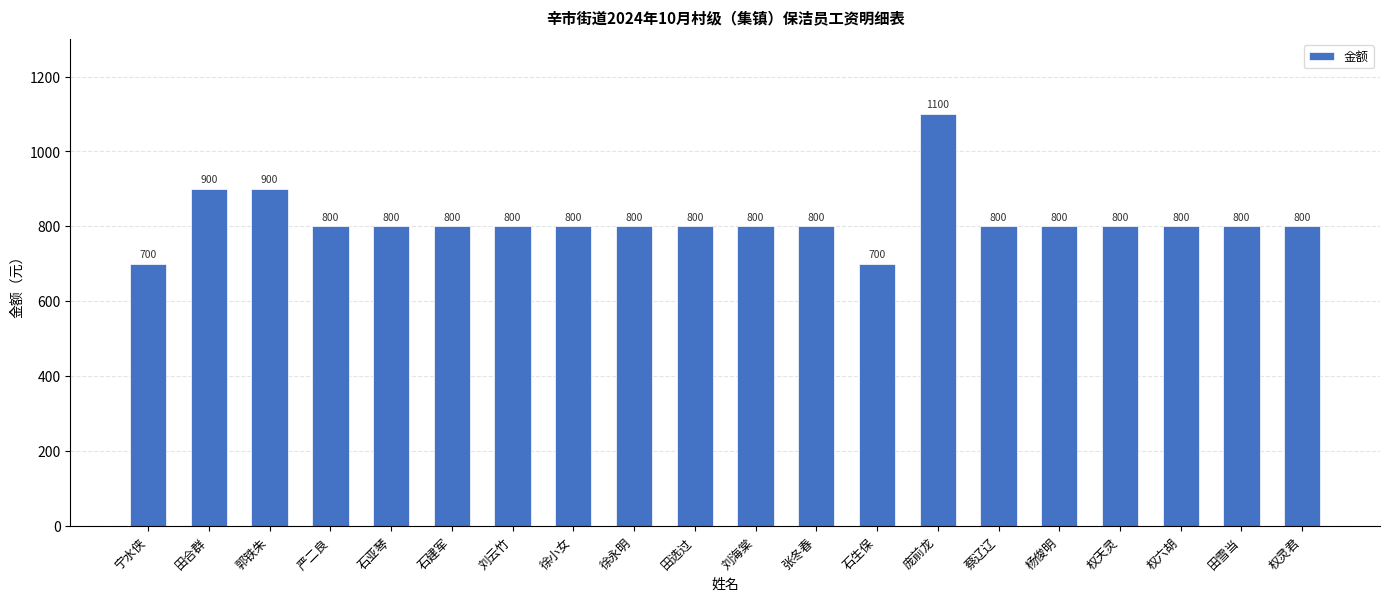

Does the chart contain stacked bars?

No